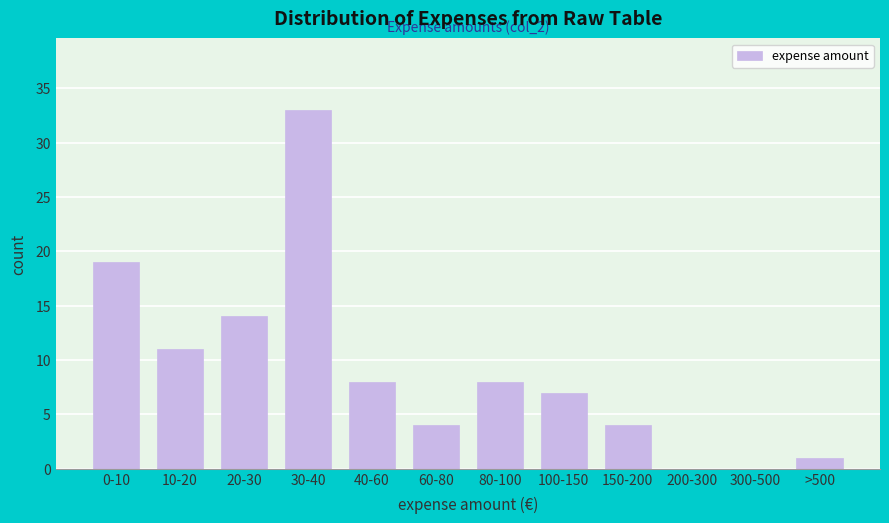

Reading left to right, list all the values displayed in this chart.

0-10=19	10-20=11	20-30=14	30-40=33	40-60=8	60-80=4	80-100=8	100-150=7	150-200=4	200-300=0	300-500=0	>500=1